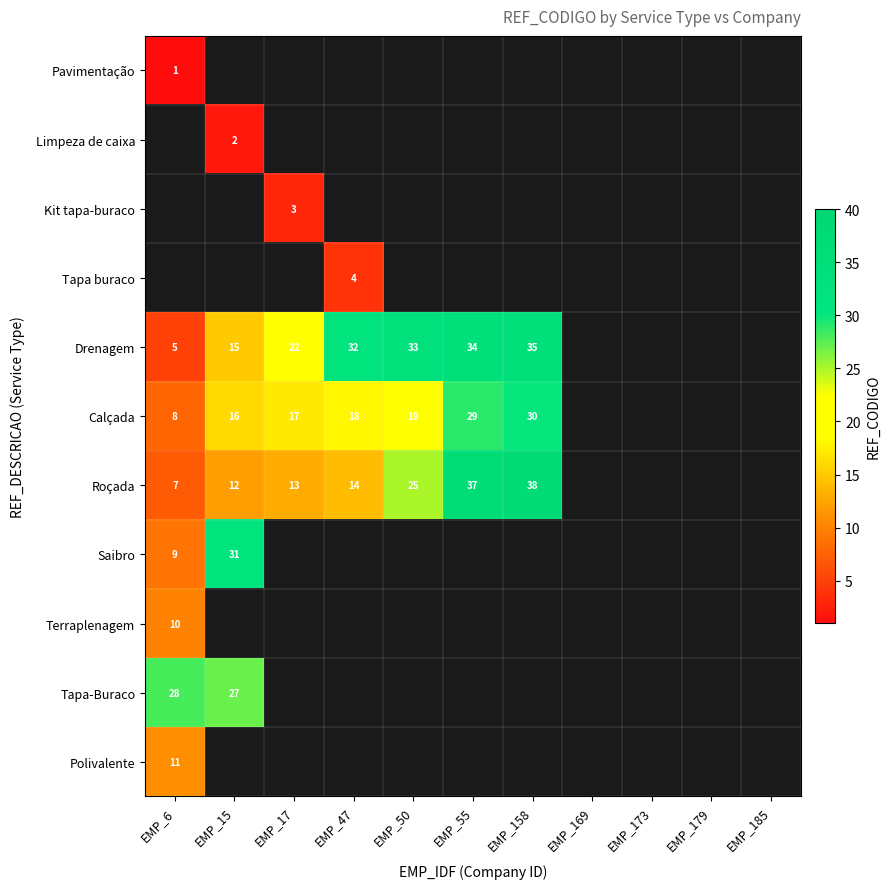

Which has a higher value, EMP_158 or EMP_185?

EMP_185